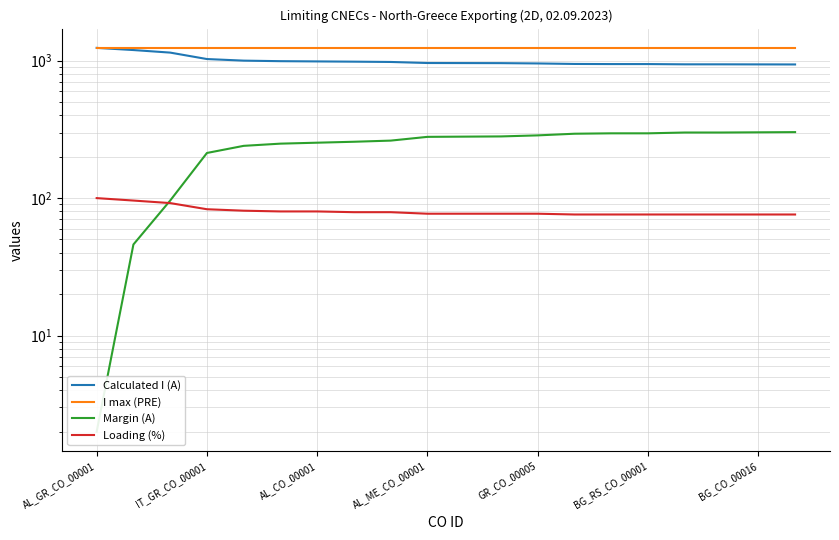

True or false: Margin (A) and Calculated I (A) cross at least once.

False